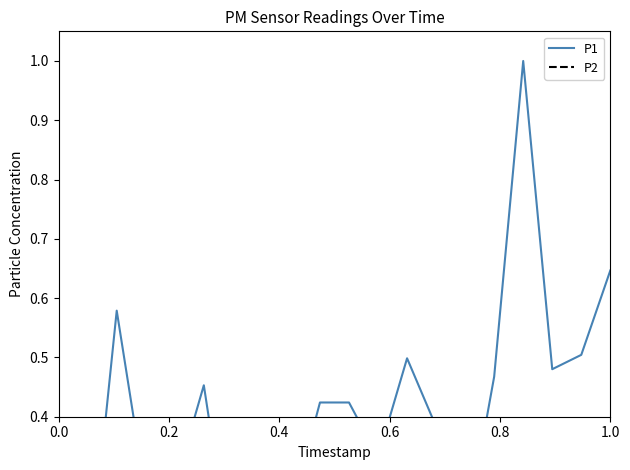

True or false: P2 and P1 intersect in this chart.

False